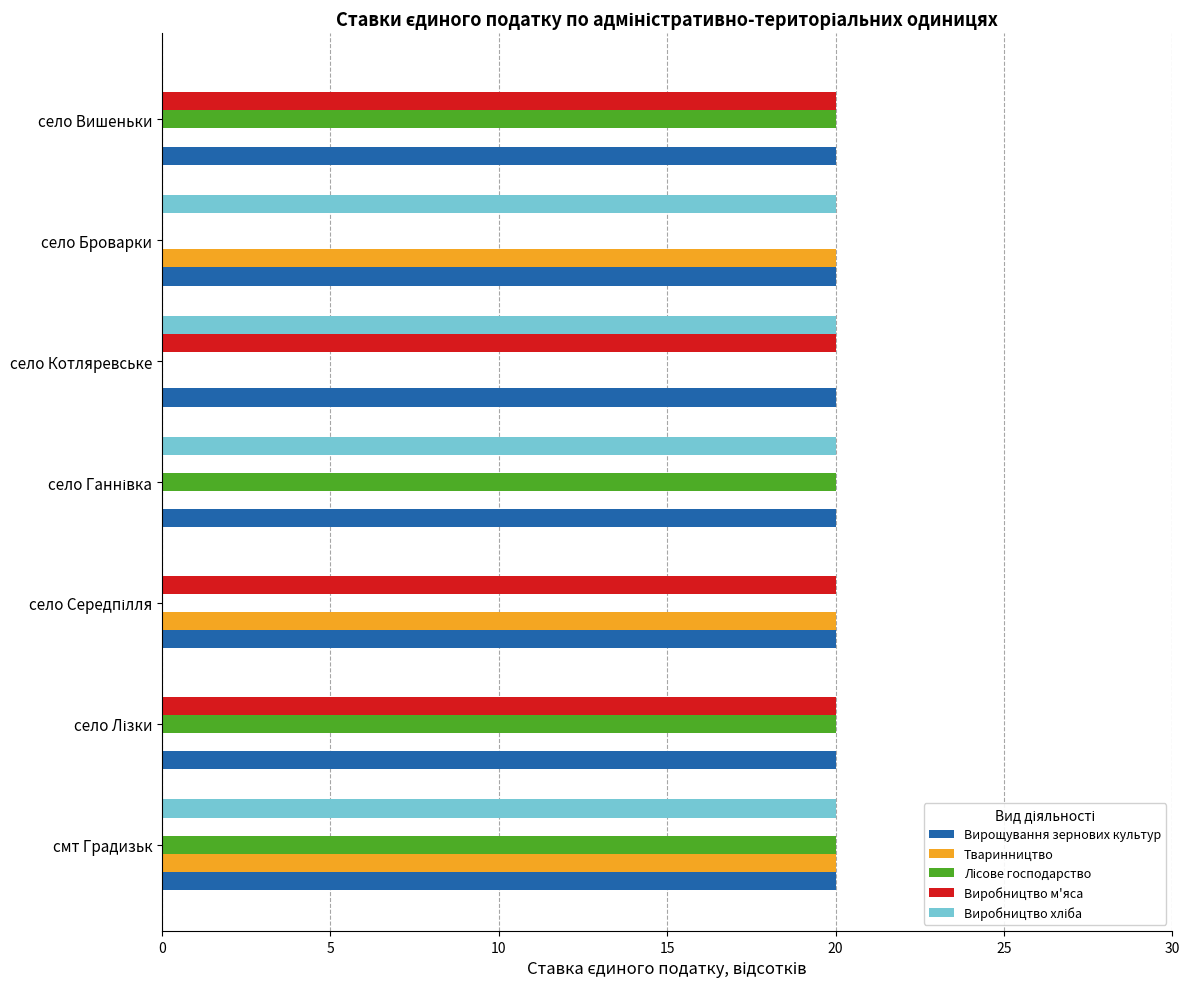

Which series has the largest total across all categories?

Вирощування зернових культур